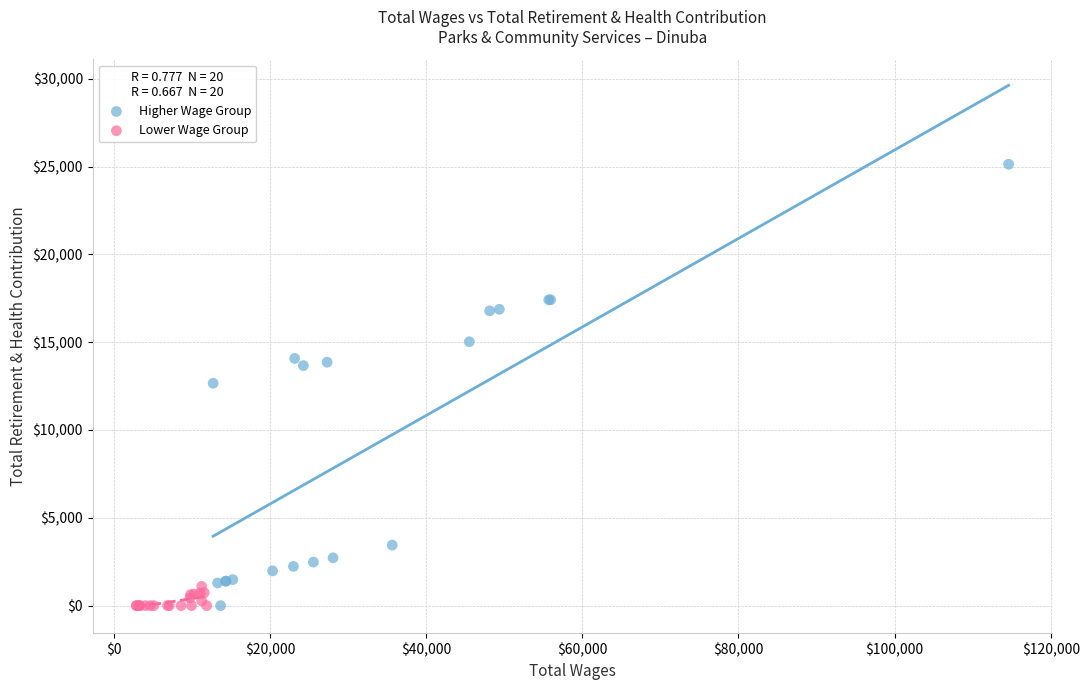

Which series has the widest spread of Y values?

Higher Wage Group